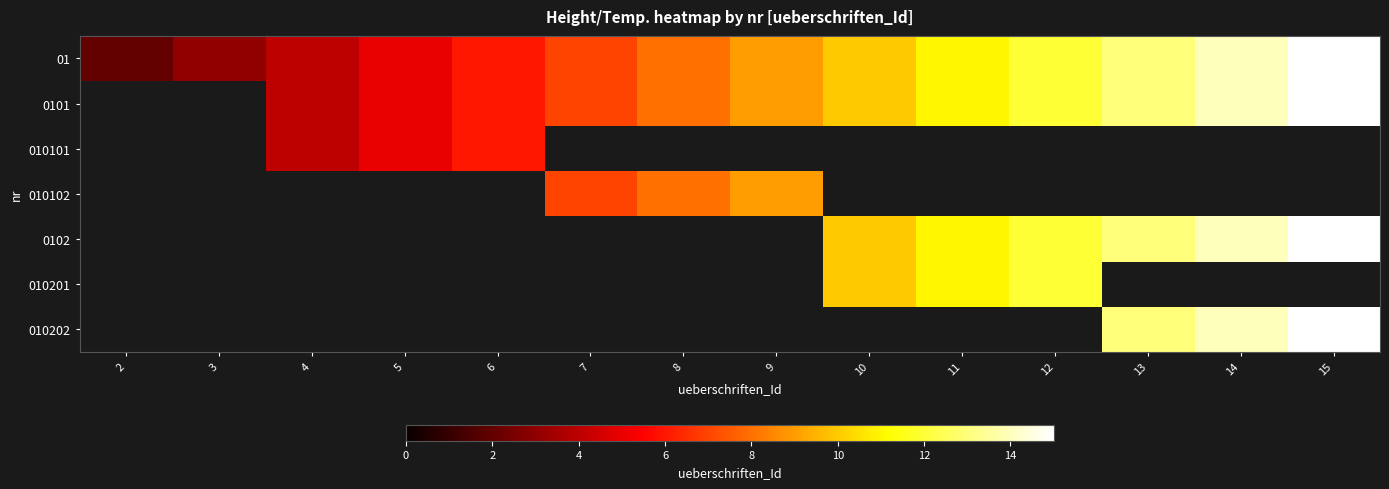

What value does the 010101 series have at 5?

5.0